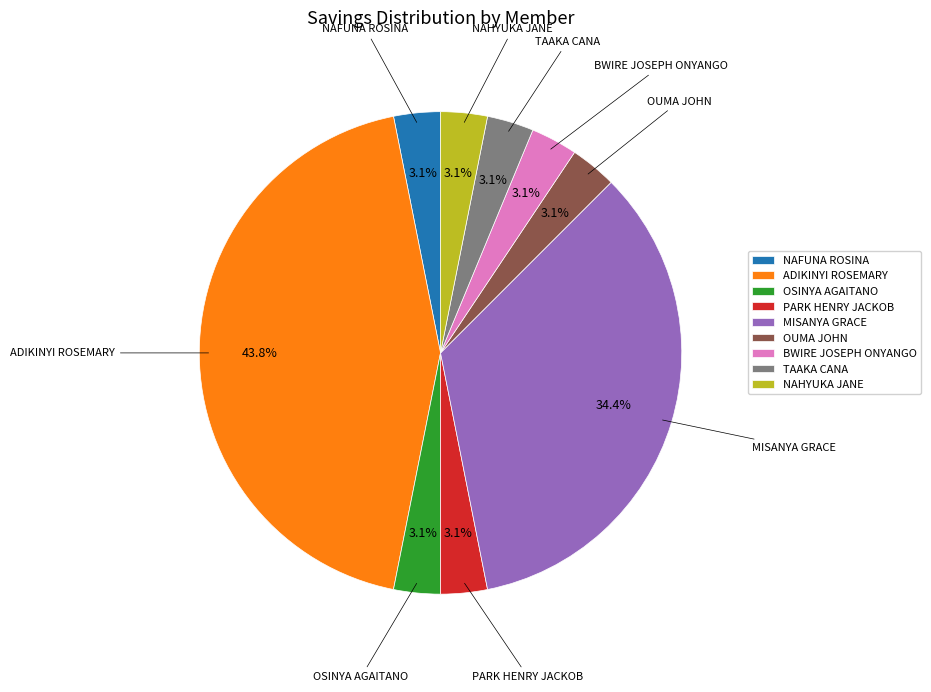

What percentage do OUMA JOHN and ADIKINYI ROSEMARY together represent?

46.9%